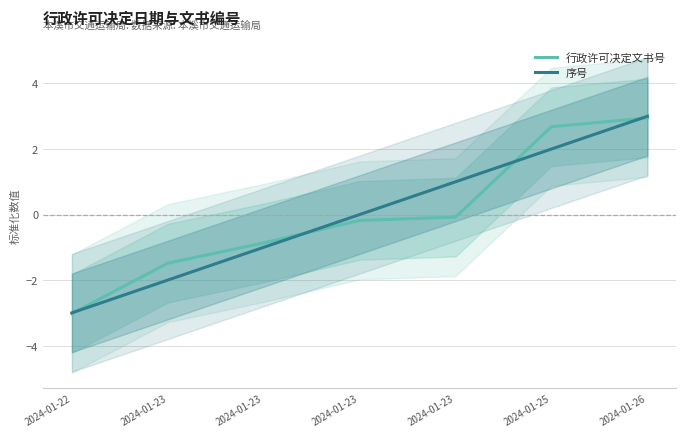

At 2024-01-23, list the series in order from smallest to largest.

序号, 行政许可决定文书号